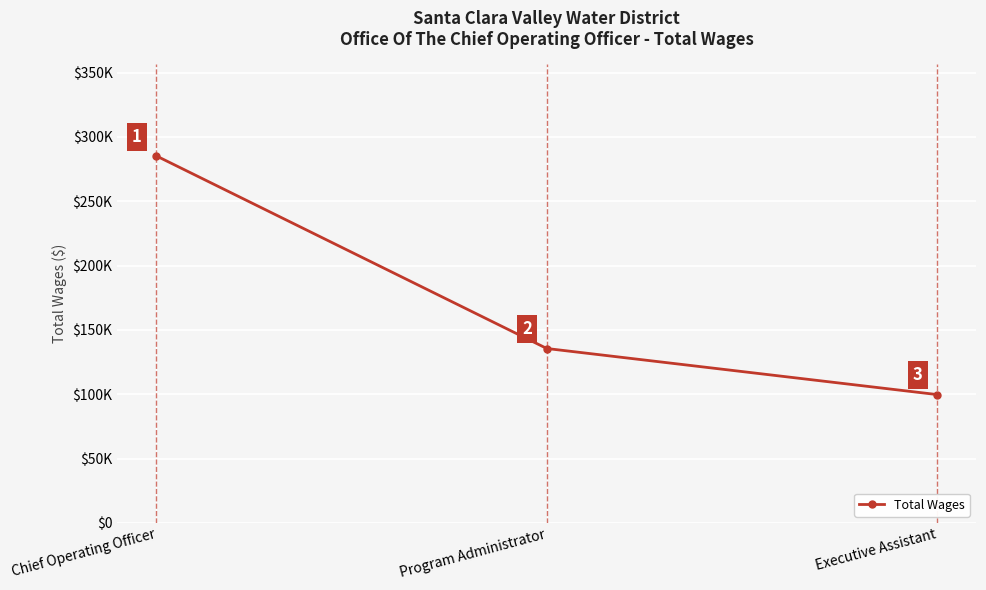

Rank the categories by value from lowest to highest.

Executive Assistant, Program Administrator, Chief Operating Officer